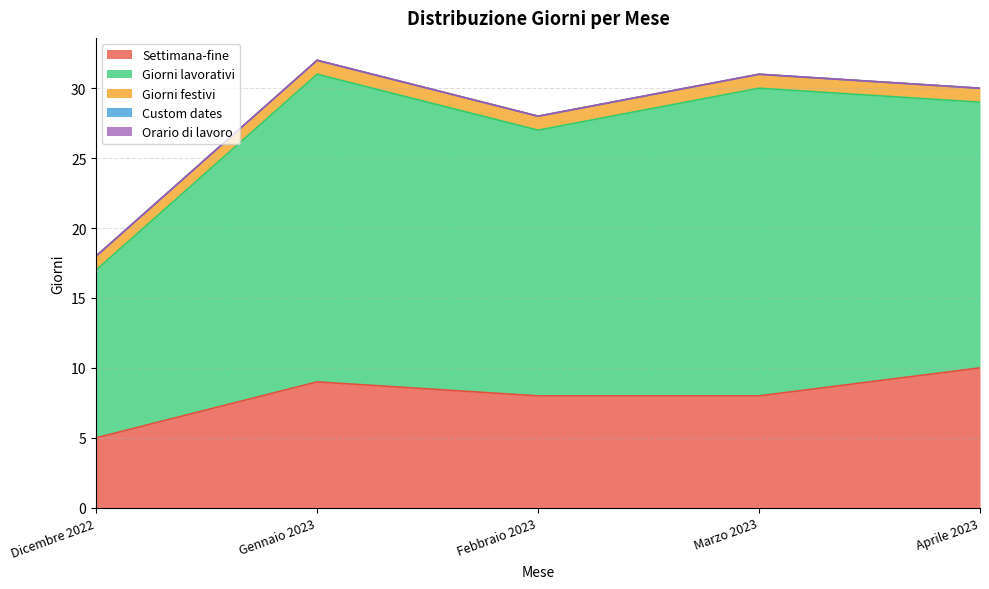

What is the label of the 2nd point from the right?

Marzo 2023